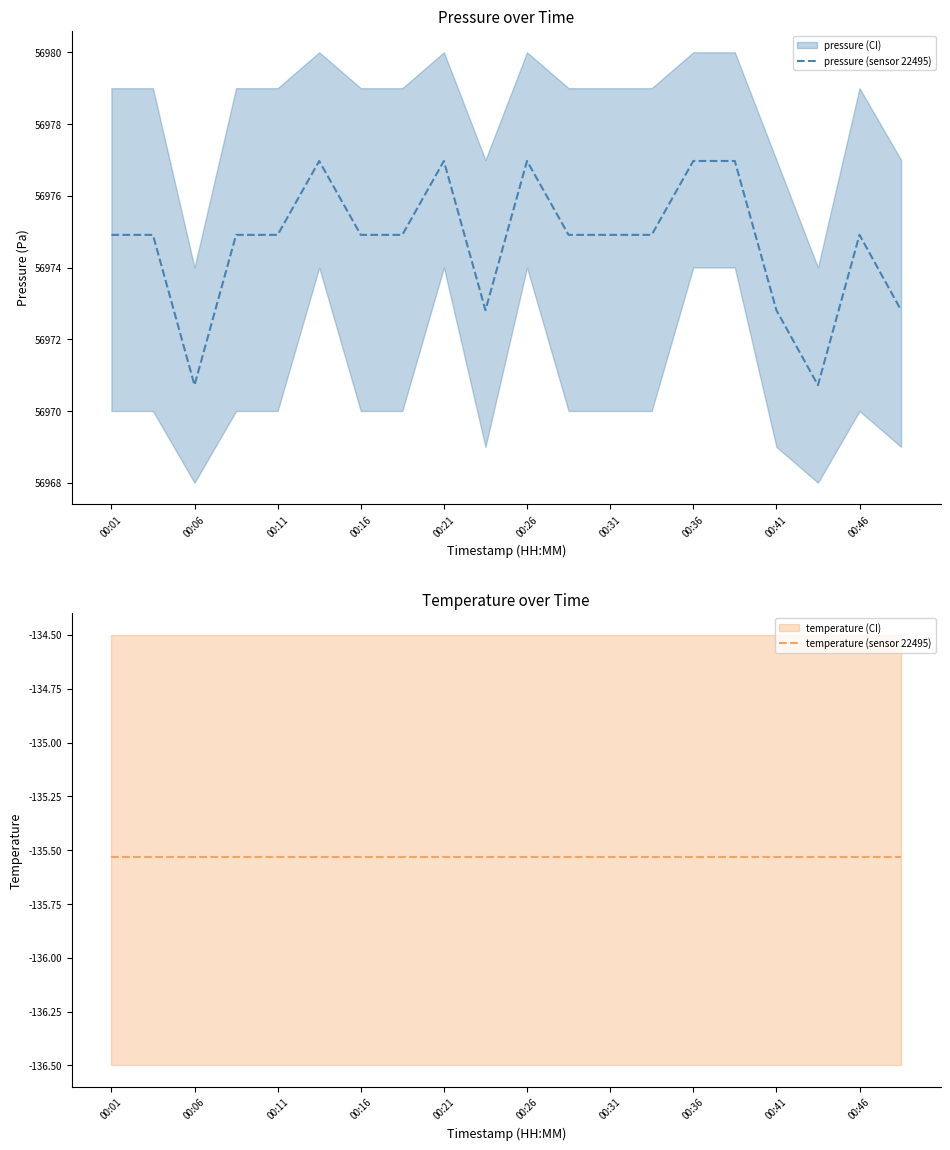

True or false: pressure (sensor 22495) has a value of 56974.9 at 00:01.

True